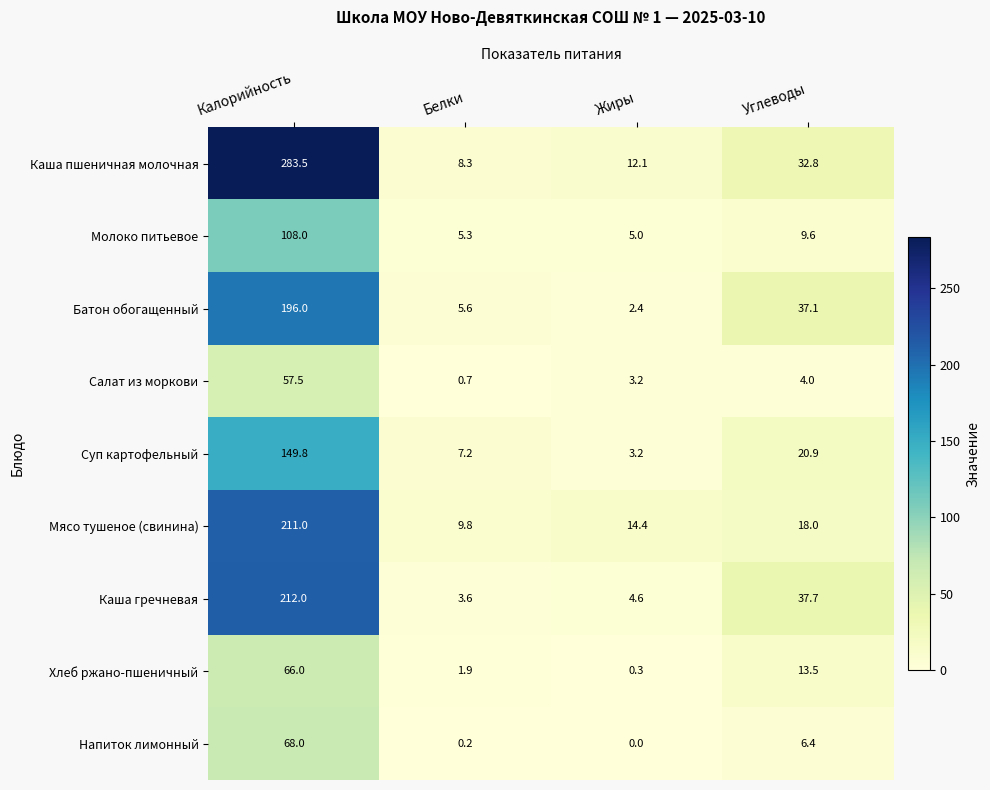

At which label does Салат из моркови first exceed 4?

Калорийность